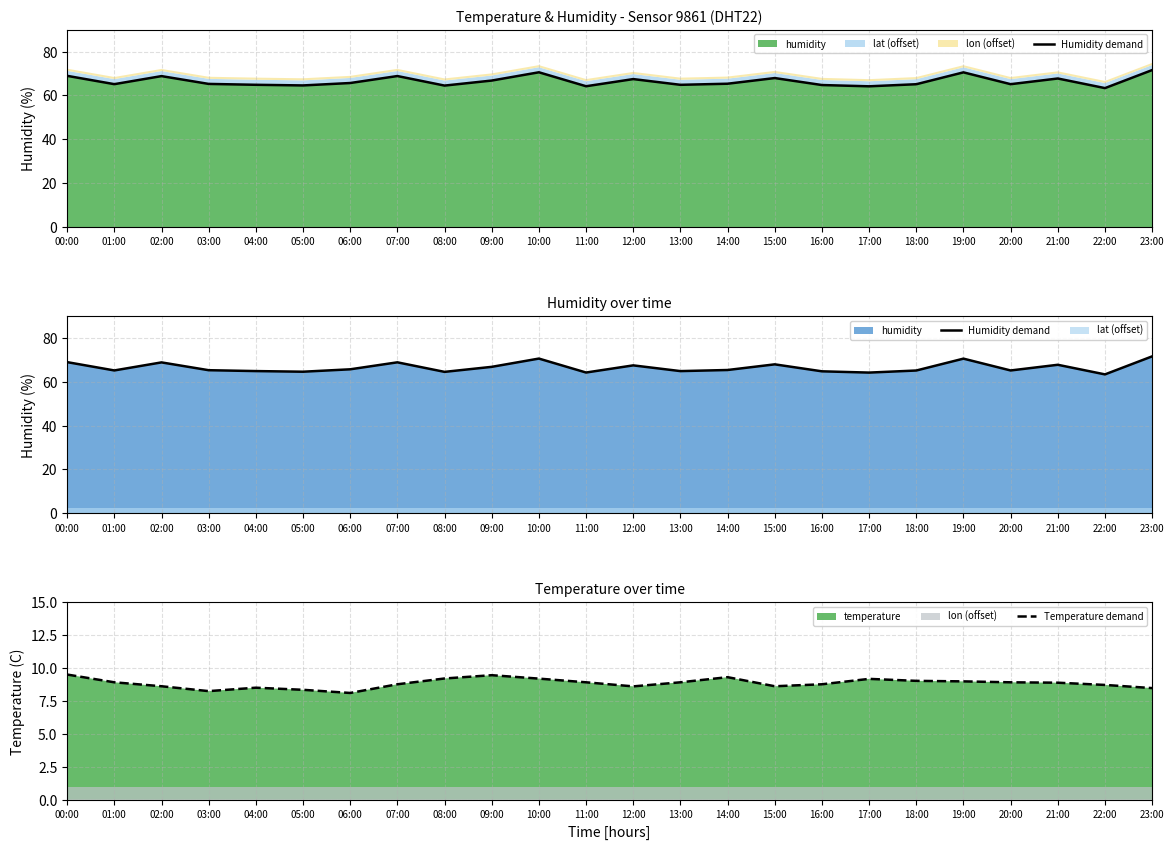

Where is the first local maximum for Humidity demand?

02:00